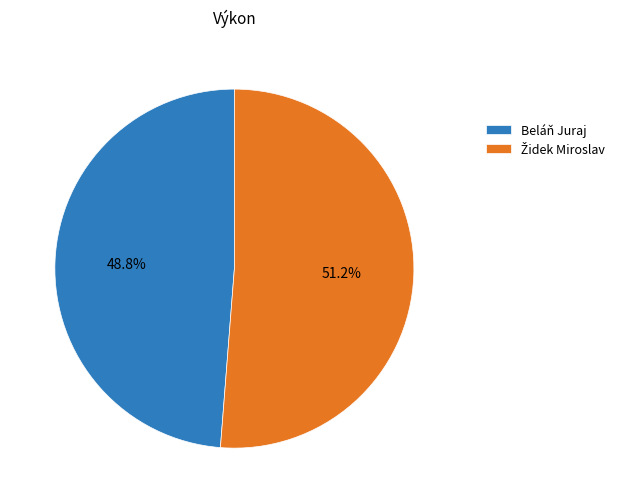

What portion of the pie excludes Beláň Juraj?

51.2%